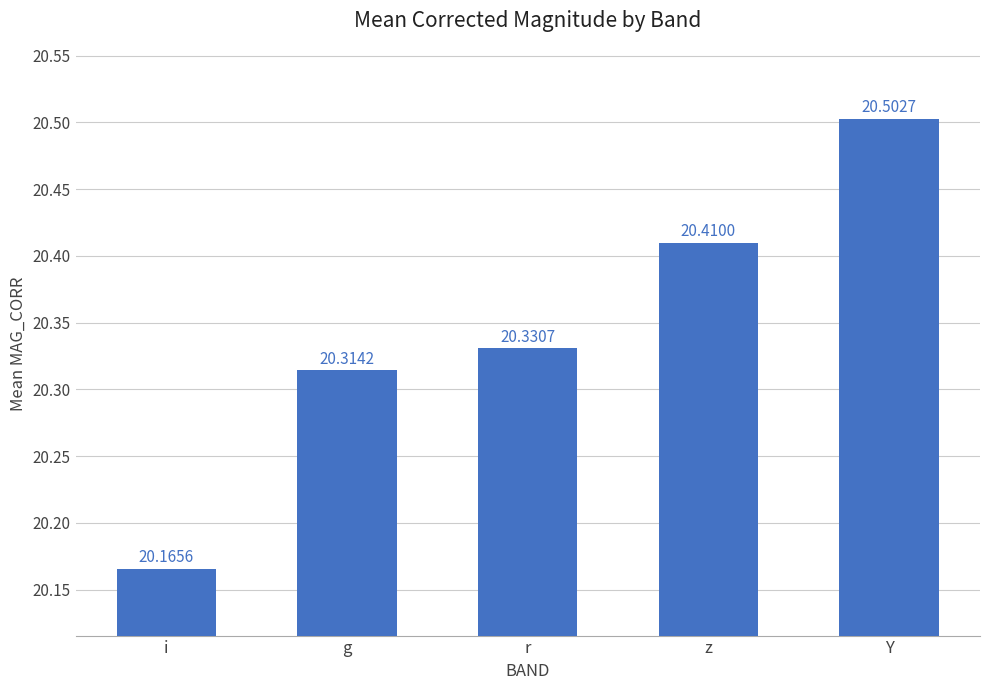

What is the difference between the maximum and second lowest values?

0.2